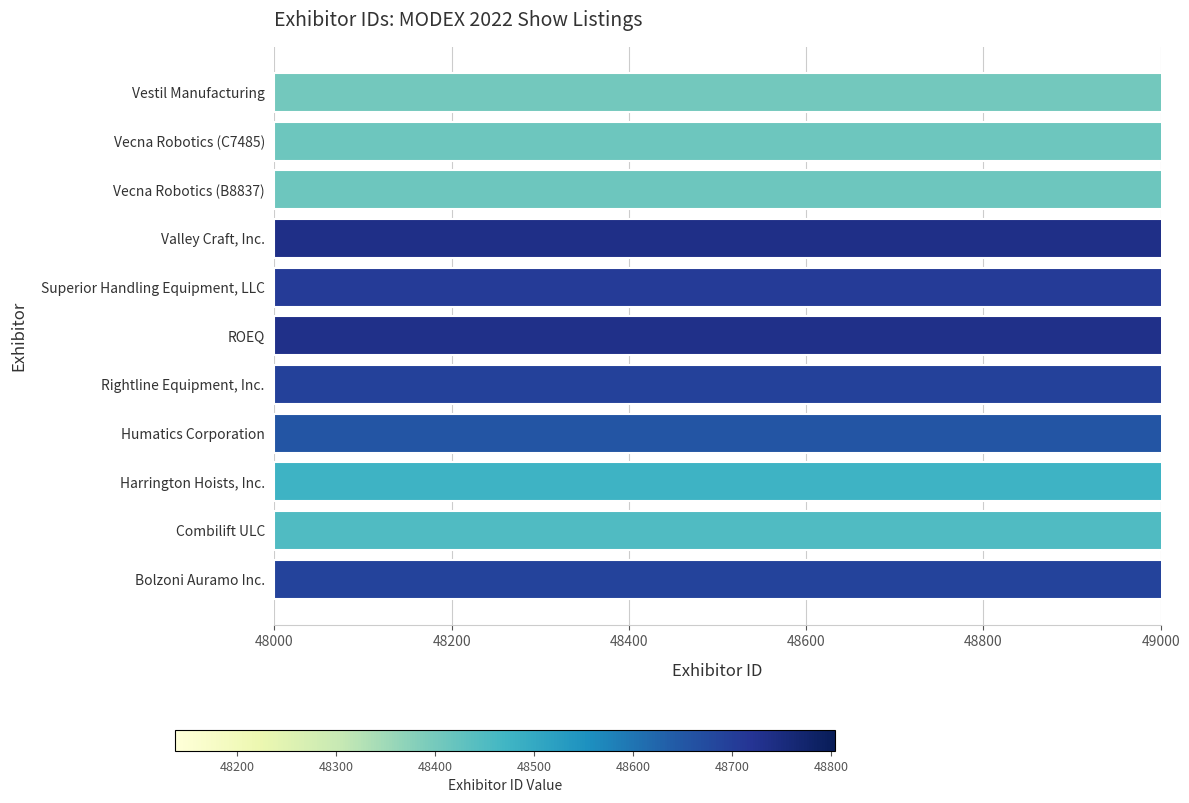

What is the approximate value at Combilift ULC, to the nearest 100?

48200